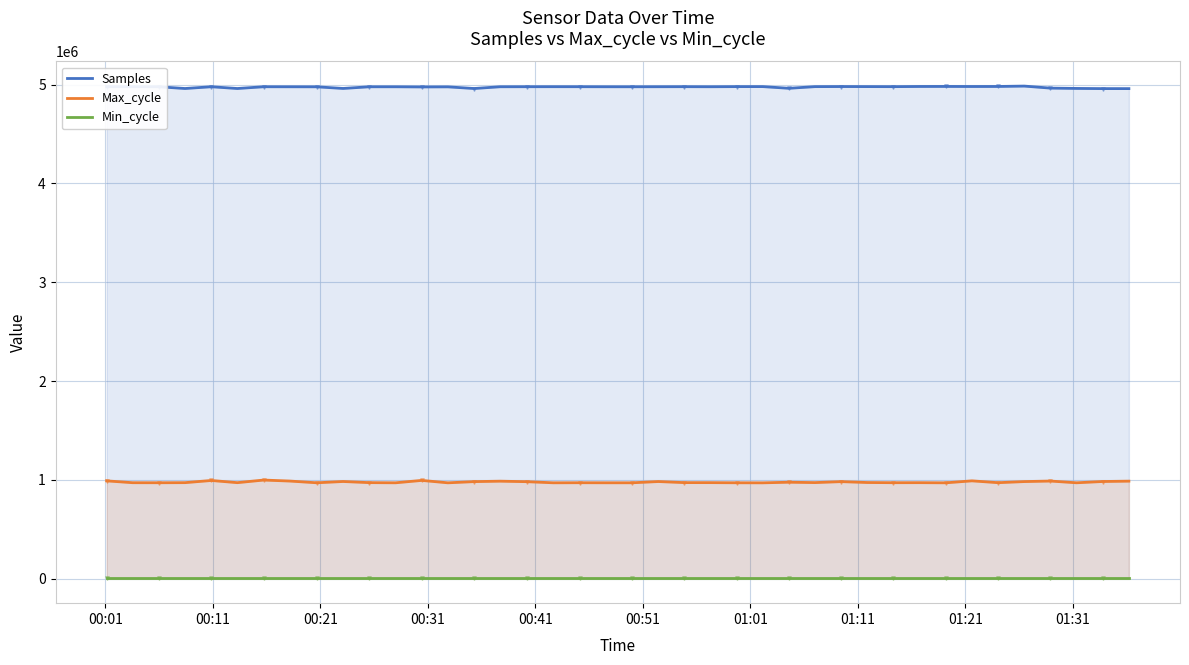

At how many categories does at least one series exceed 2870480?

40